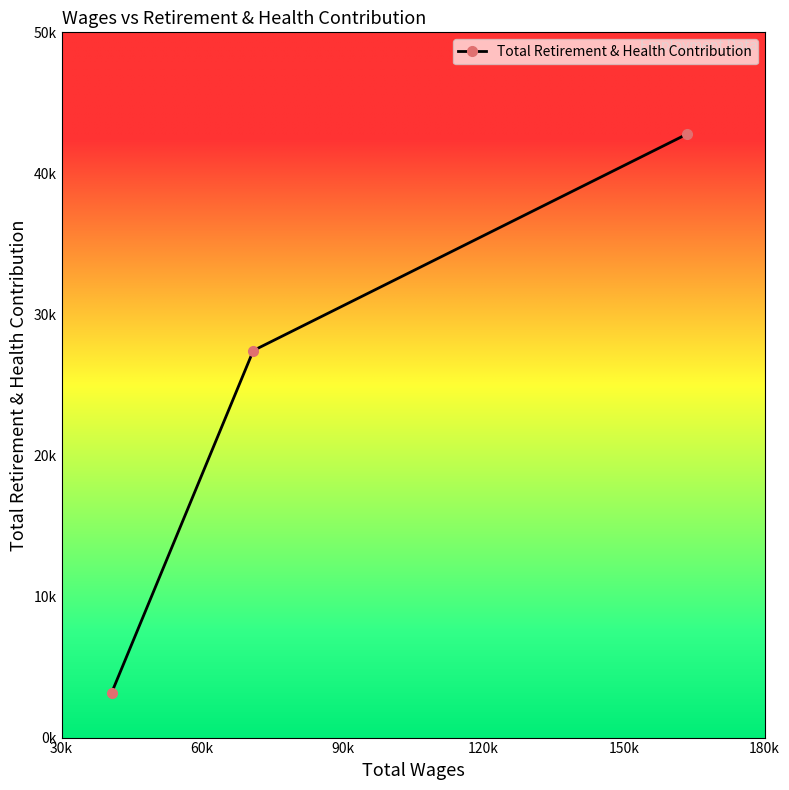

Does the chart have visible grid lines?

No